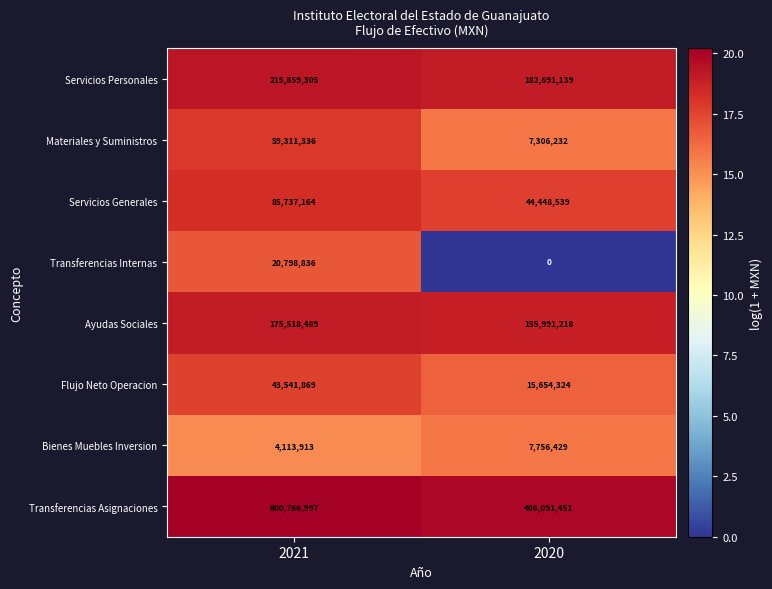

What is the spread (max minus min) of values at 2021?

596653084